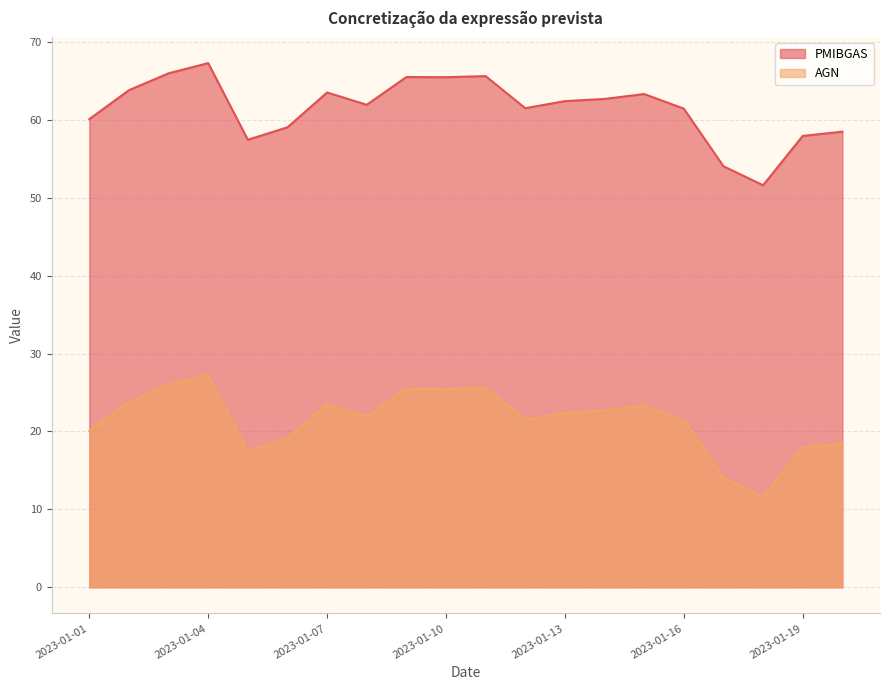

What are all the series names shown in the legend?

PMIBGAS, AGN